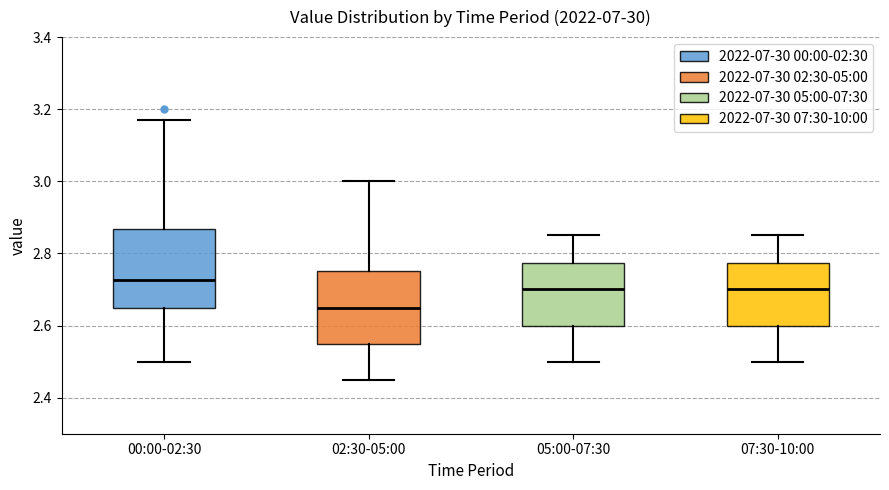

Reading left to right, read every box against the y-axis: the position of its median line, the range the box covers, and the ends of its whiskers. The values are not printed on the chart, so give them approximately, as read against the axis.

00:00-02:30: median 2.72, box 2.66 to 2.86, whiskers 2.50 to 3.18
02:30-05:00: median 2.66, box 2.56 to 2.76, whiskers 2.46 to 3.00
05:00-07:30: median 2.70, box 2.60 to 2.78, whiskers 2.50 to 2.86
07:30-10:00: median 2.70, box 2.60 to 2.78, whiskers 2.50 to 2.86